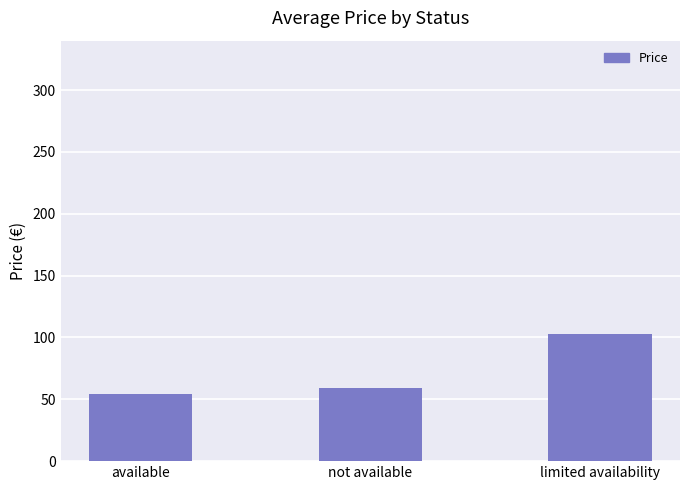

The value at available is 90.6. True or false?

False